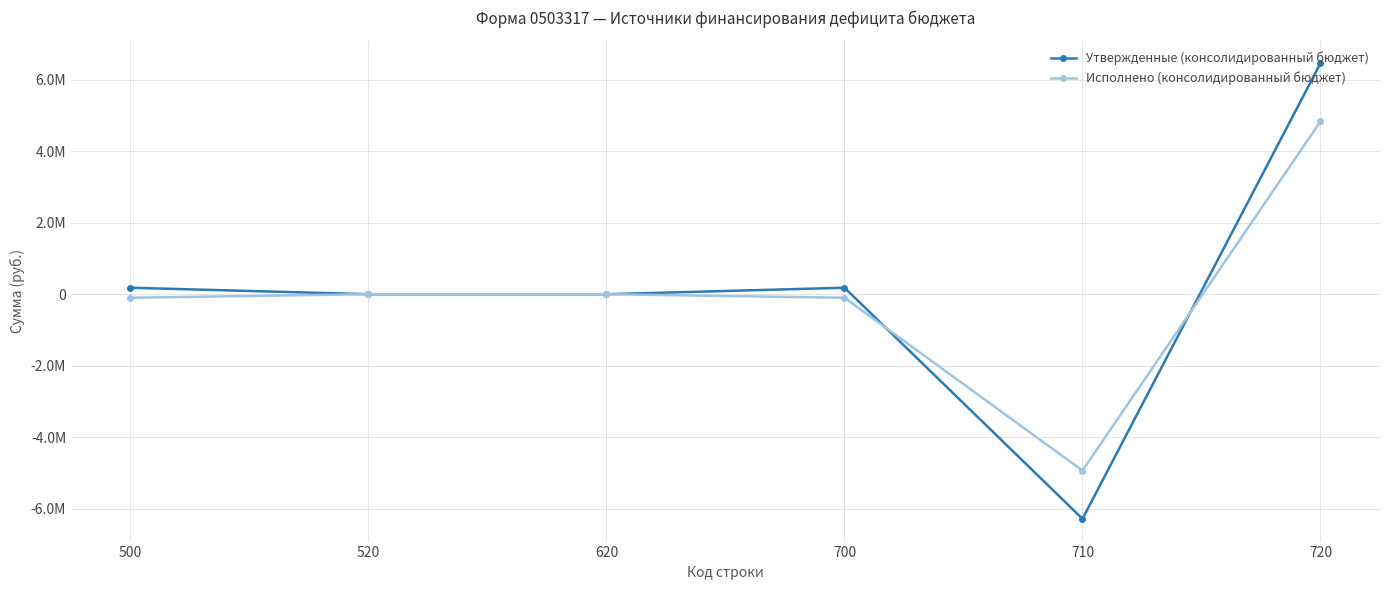

Does the chart have visible grid lines?

Yes